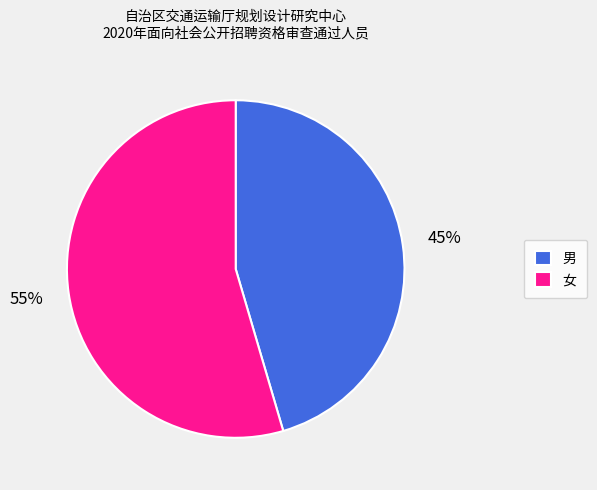

Is the sum of 女 and 男 greater than half?

Yes